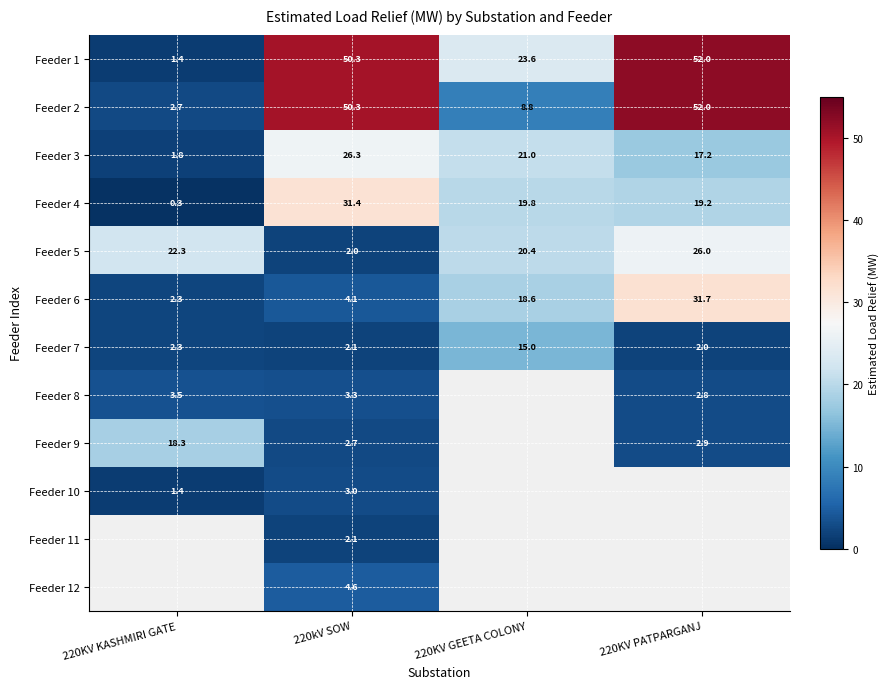

At which category does the chart reach its minimum across all series?

220KV KASHMIRI GATE